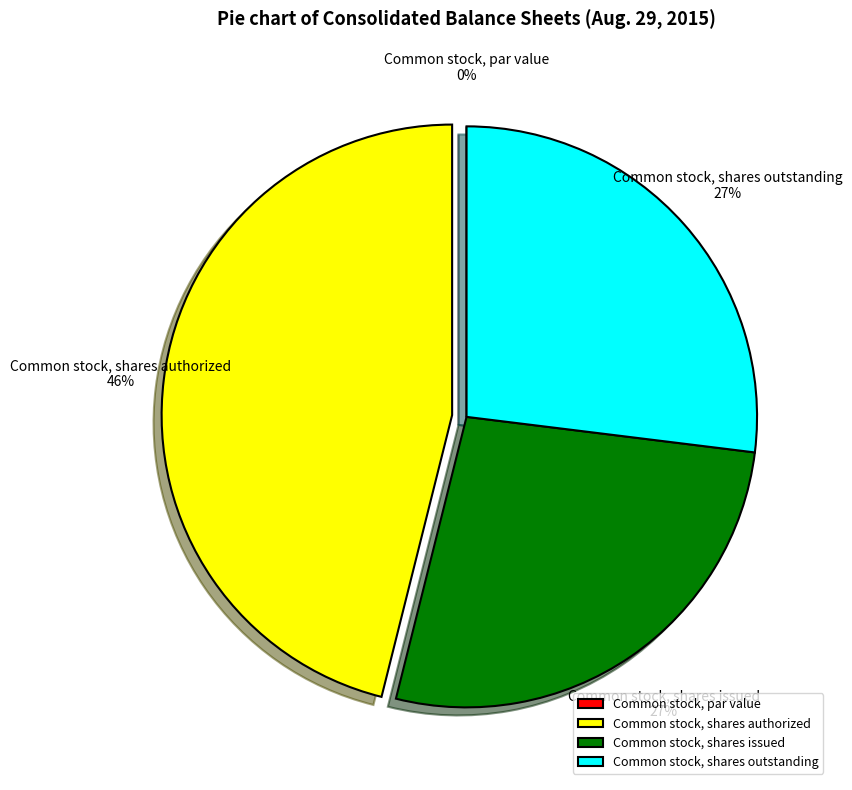

The Common stock, shares authorized slice represents 37% of the pie. True or false?

False